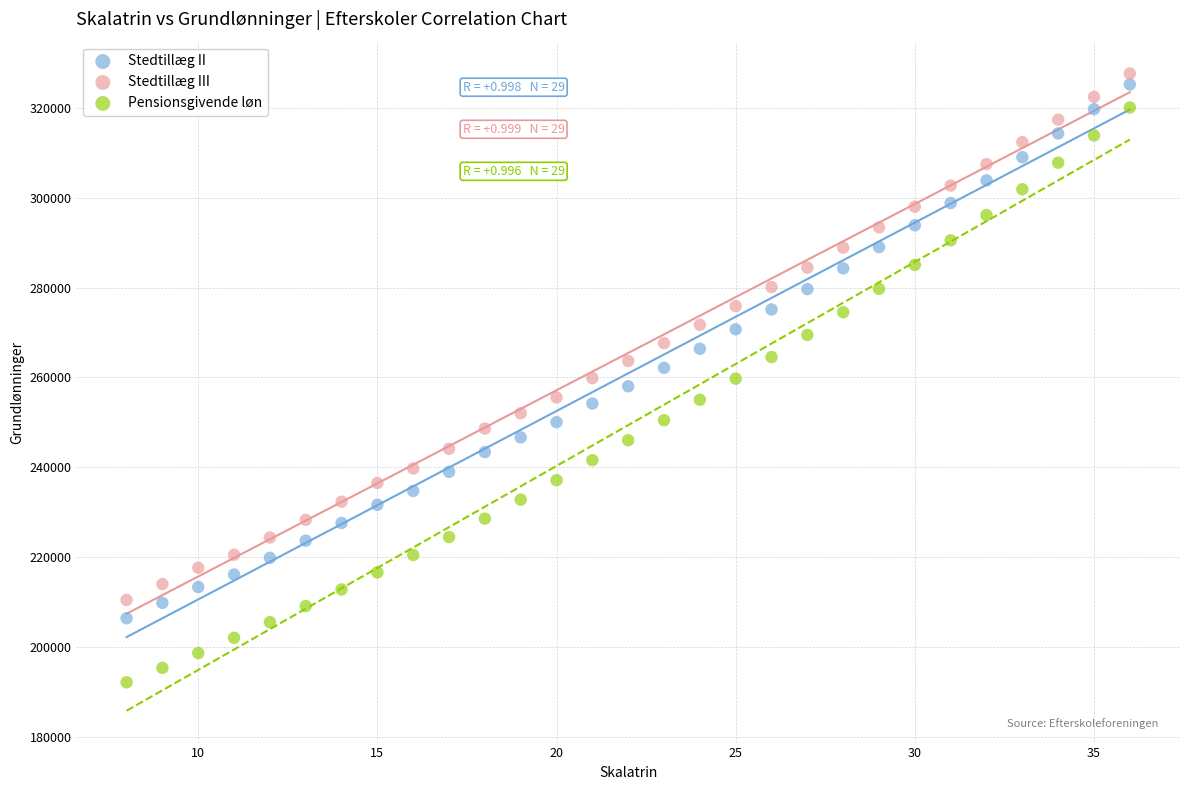

Which series contains the lowest Y value?

Pensionsgivende løn